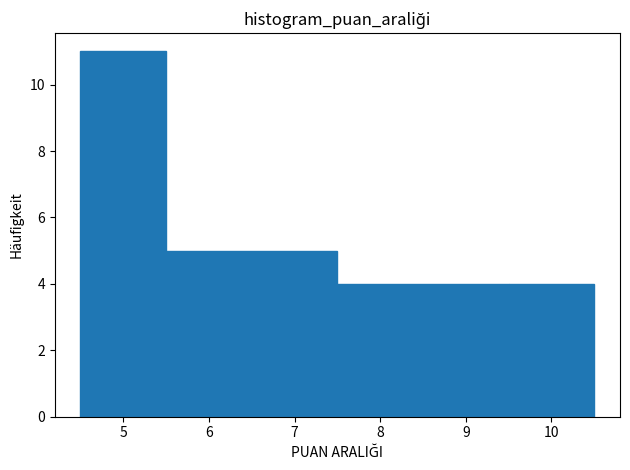

Over which range of the x-axis is the bar tallest?

4.5 to 5.5